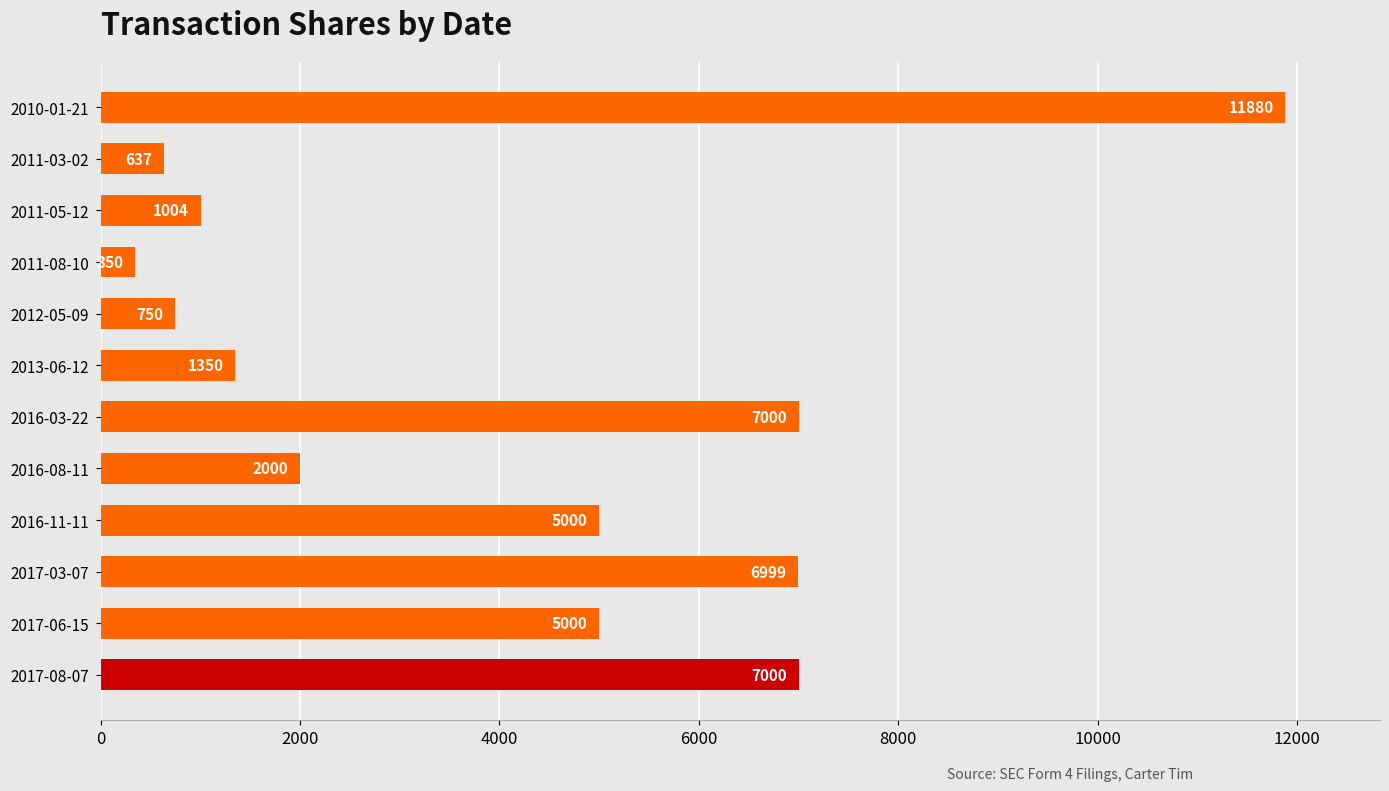

Reading bottom to top, what are all the values shown in this chart?

7000	5000	6999	5000	2000	7000	1350	750	350	1004	637	11880